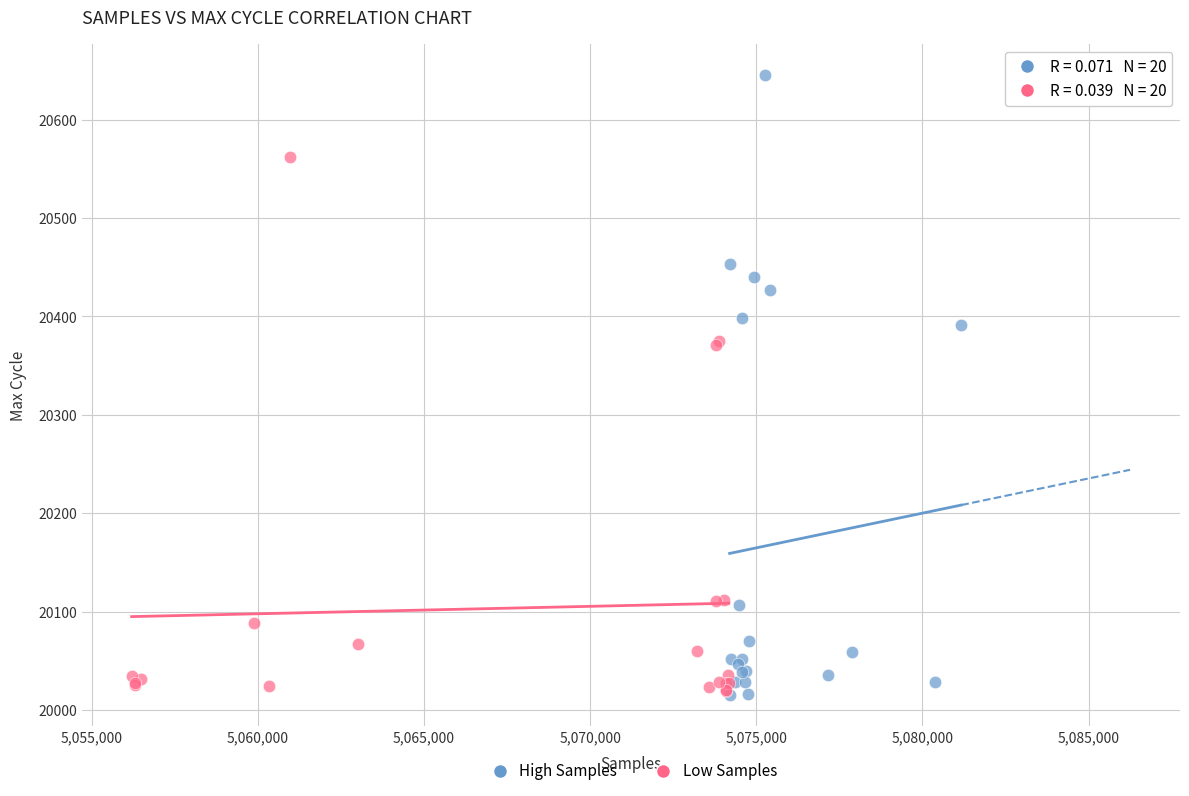

Which series reaches the maximum Y coordinate?

High Samples